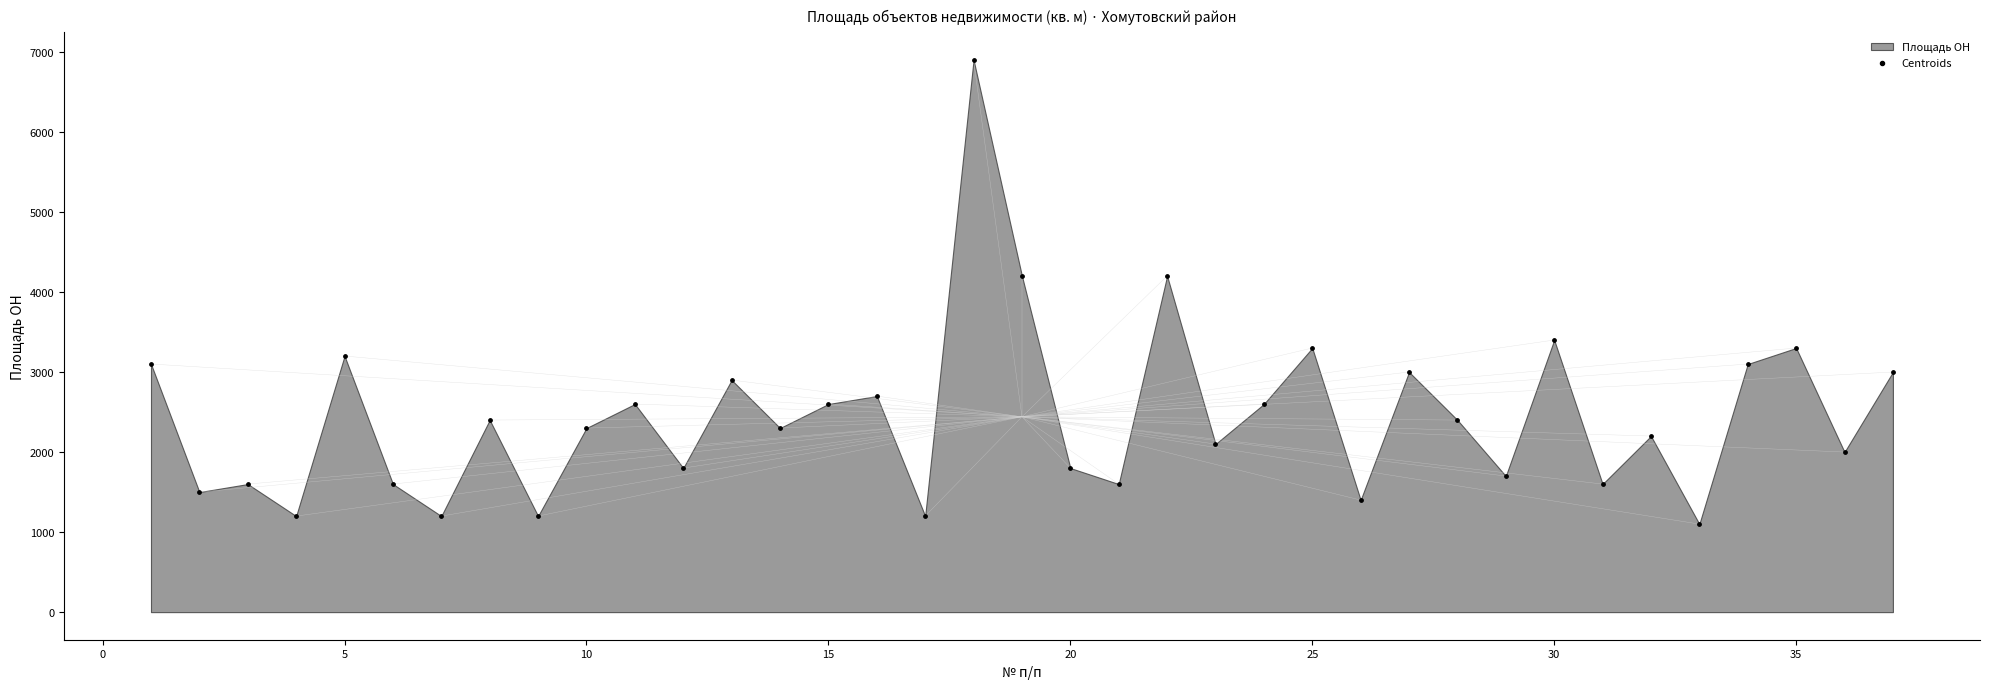

What is the range of Y values (max minus min)?

5800